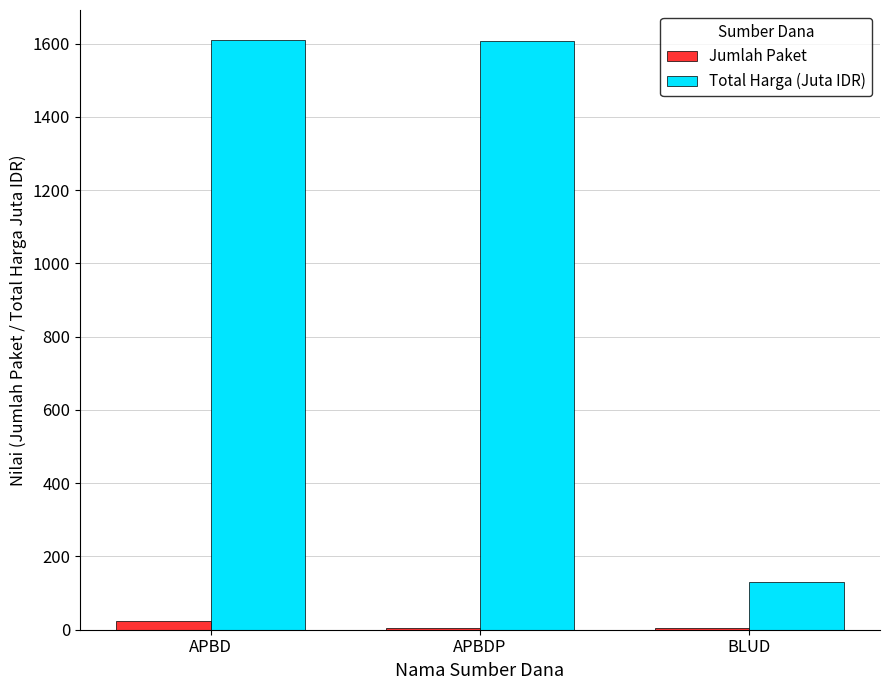

Where does the Total Harga (Juta IDR) series first go above 1607?

APBD